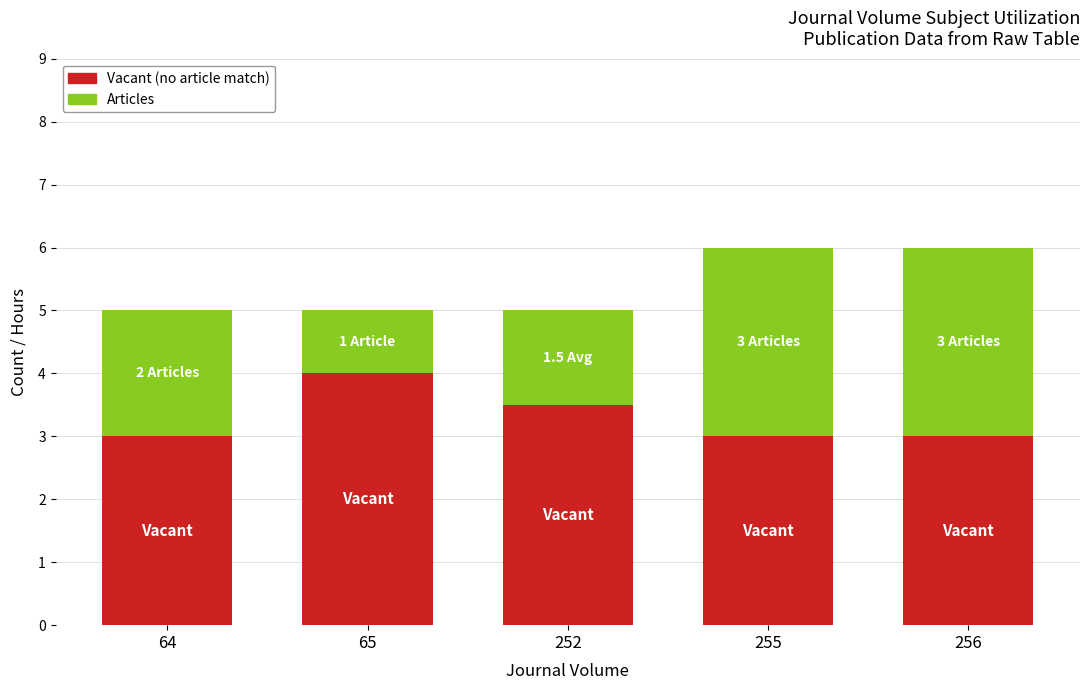

Count the number of categories in the chart.

5